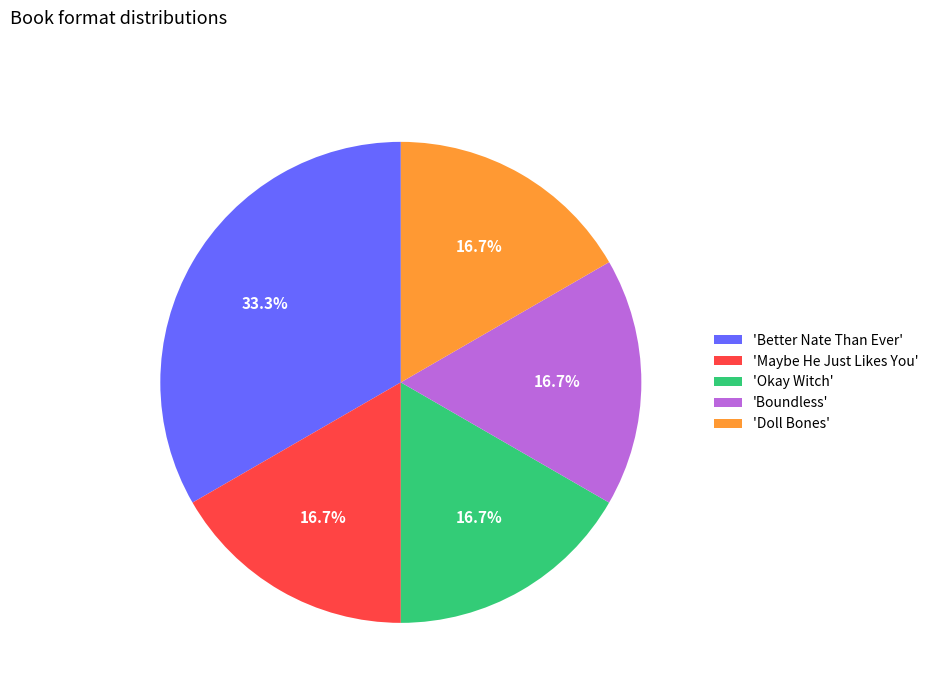

Does 'Better Nate Than Ever' represent more than half of the total?

No